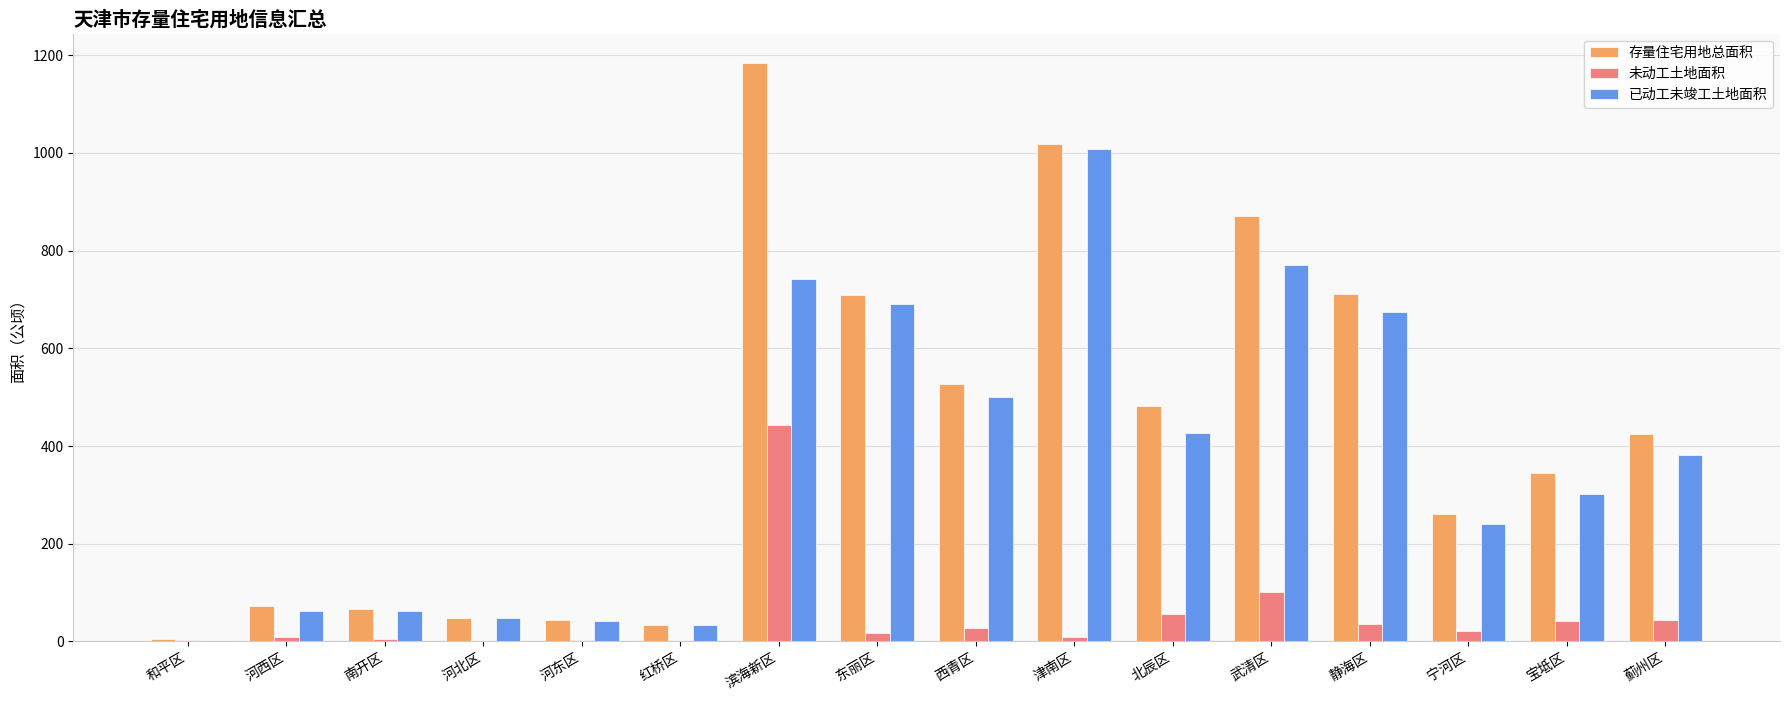

Which series changed the most between 河西区 and 宝坻区?

存量住宅用地总面积